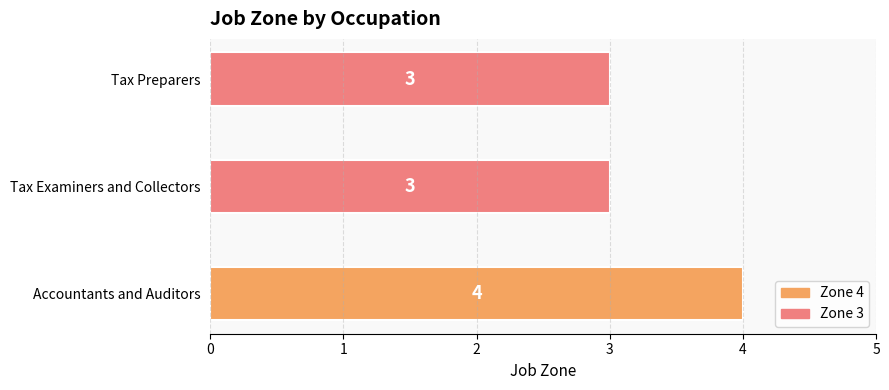

How many values are between 3 and 4?

3